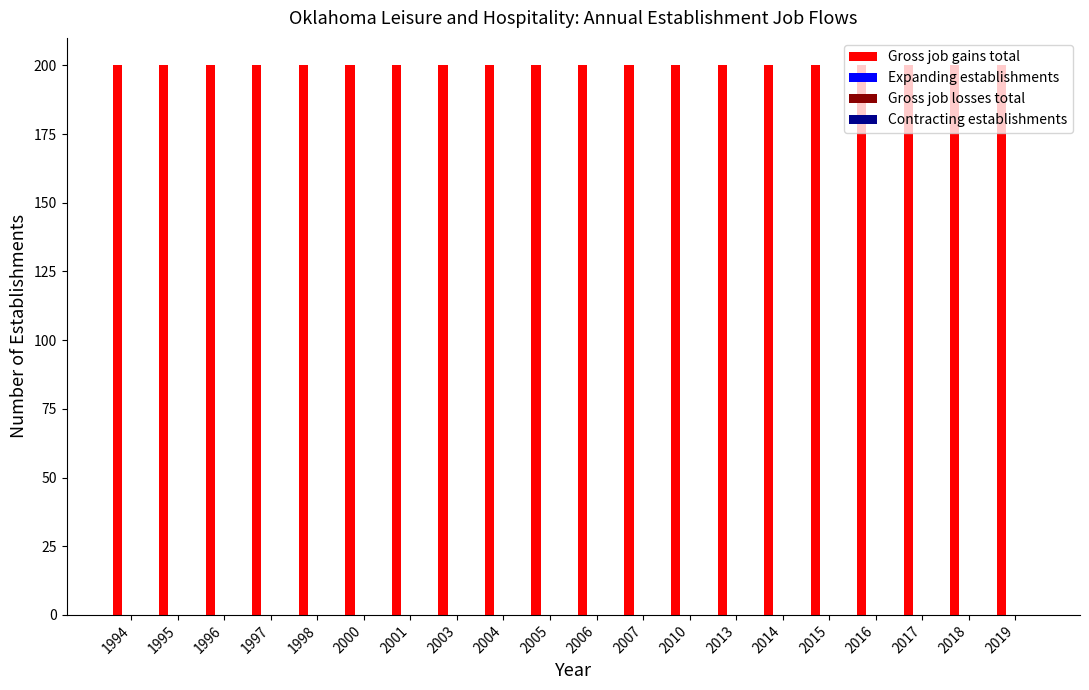

Rank the series by their maximum value, from highest to lowest.

Gross job gains total, Expanding establishments, Gross job losses total, Contracting establishments